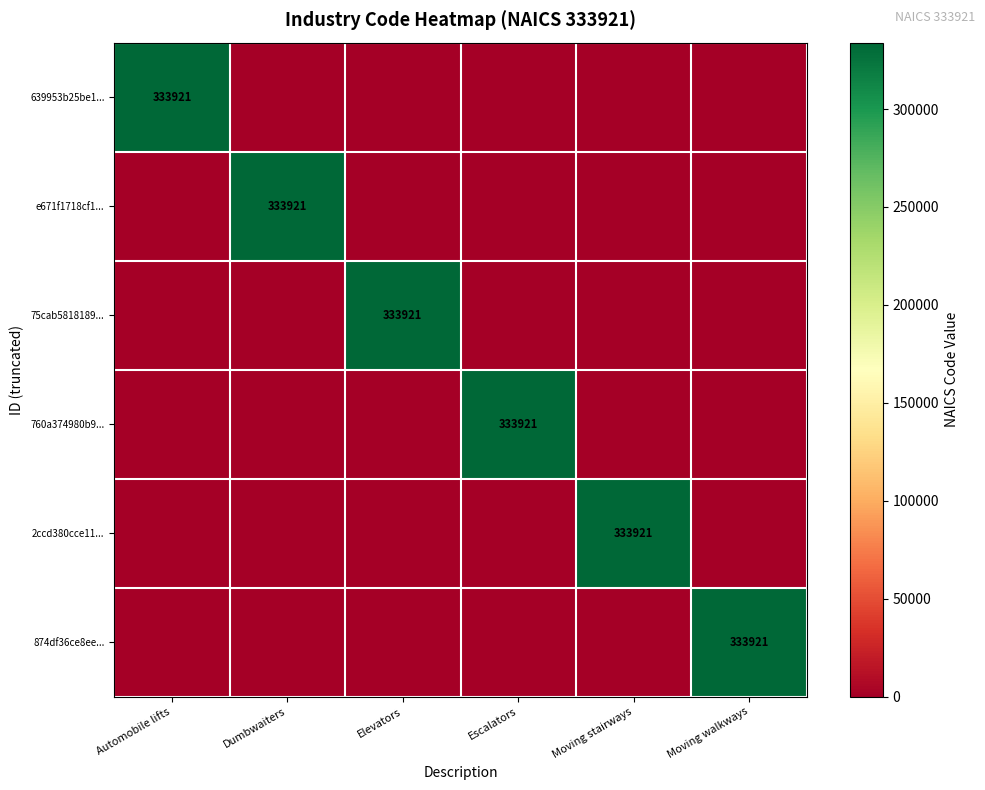

Which has a higher value, Automobile lifts or Moving stairways?

Automobile lifts